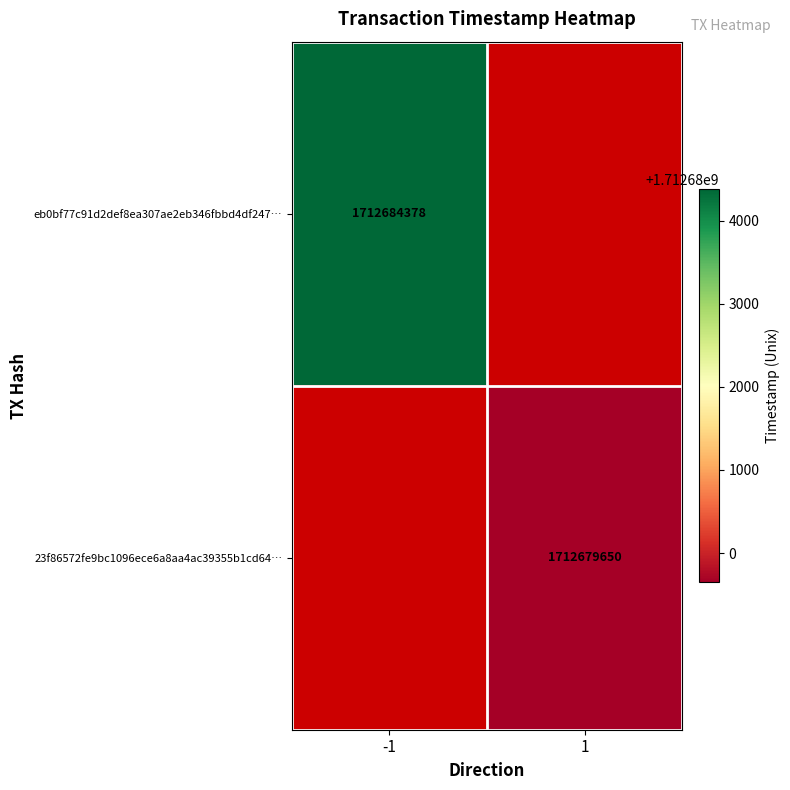

The eb0bf77c91d2def8ea307ae2eb346fbbd4df247… series shows 678831308 at -1. True or false?

False